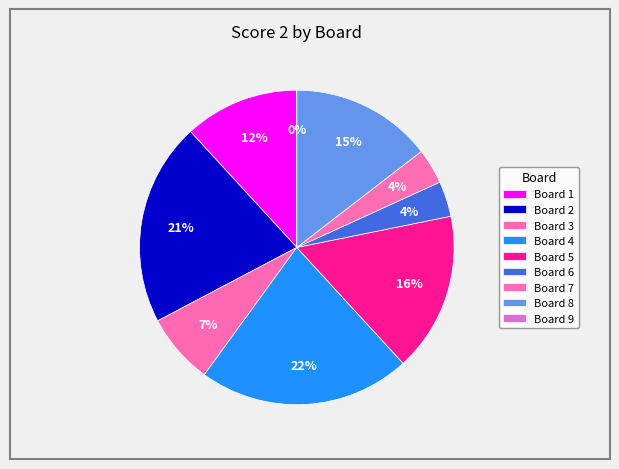

Does any single category account for the majority?

No